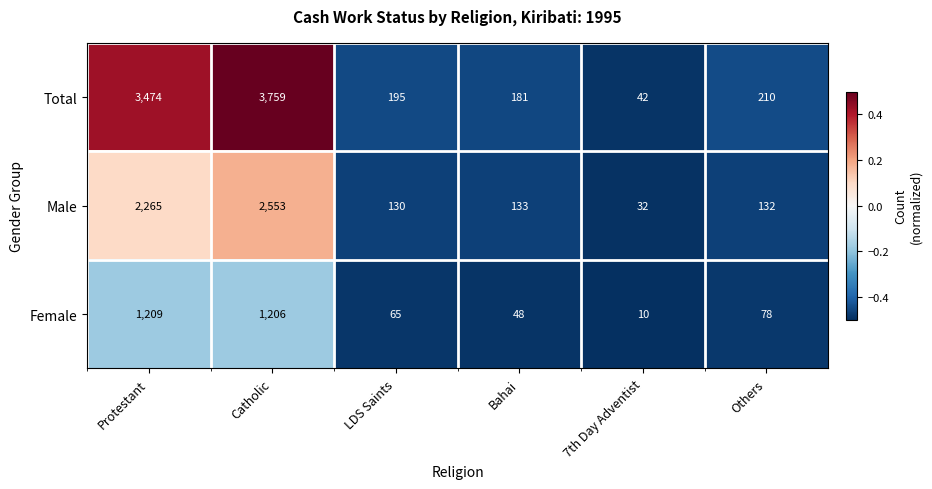

At Protestant, list the series in order from smallest to largest.

Female, Male, Total